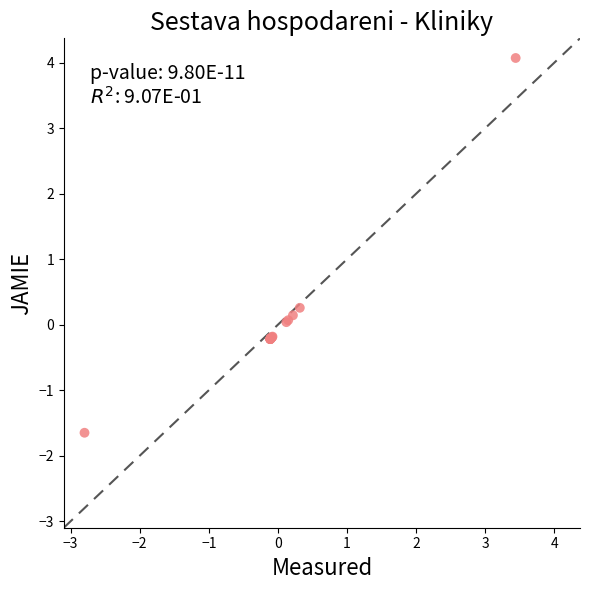

What Y value in the scatter plot is closest to 1?

0.3